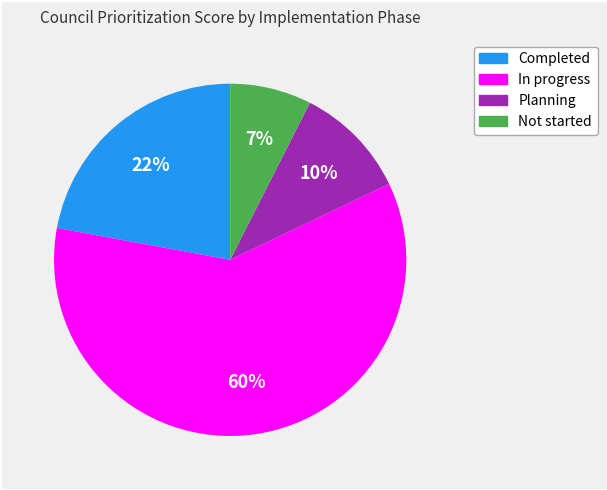

Is there a majority slice in this chart?

Yes